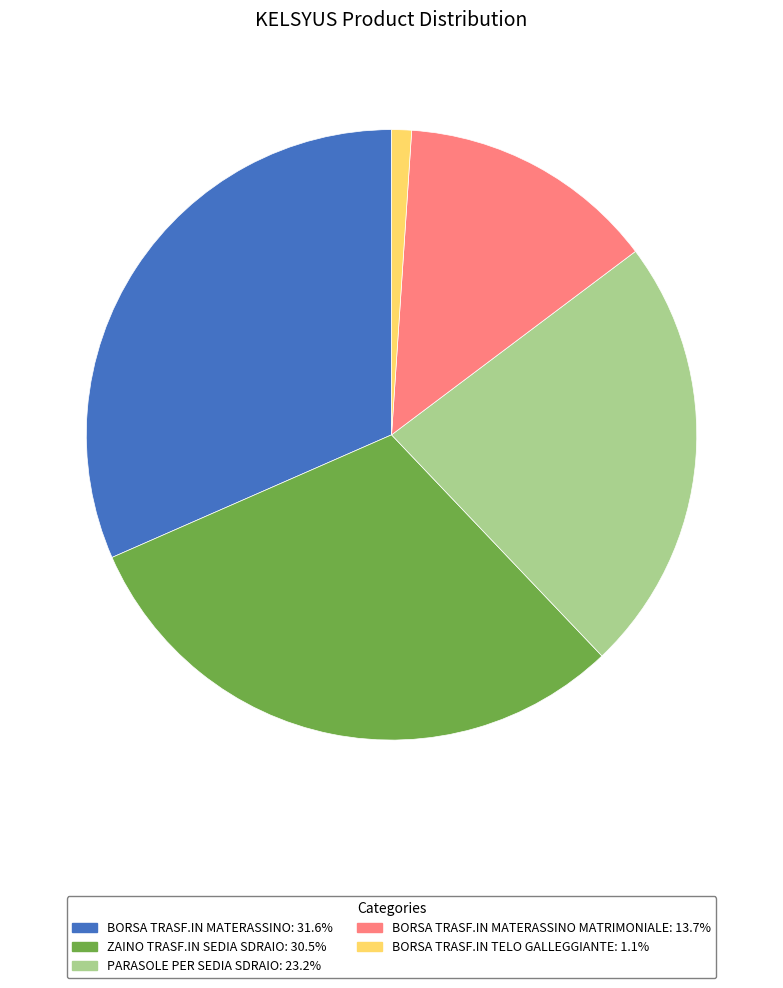

Is the sum of ZAINO TRASF.IN SEDIA SDRAIO: 30.5% and PARASOLE PER SEDIA SDRAIO: 23.2% greater than half?

Yes